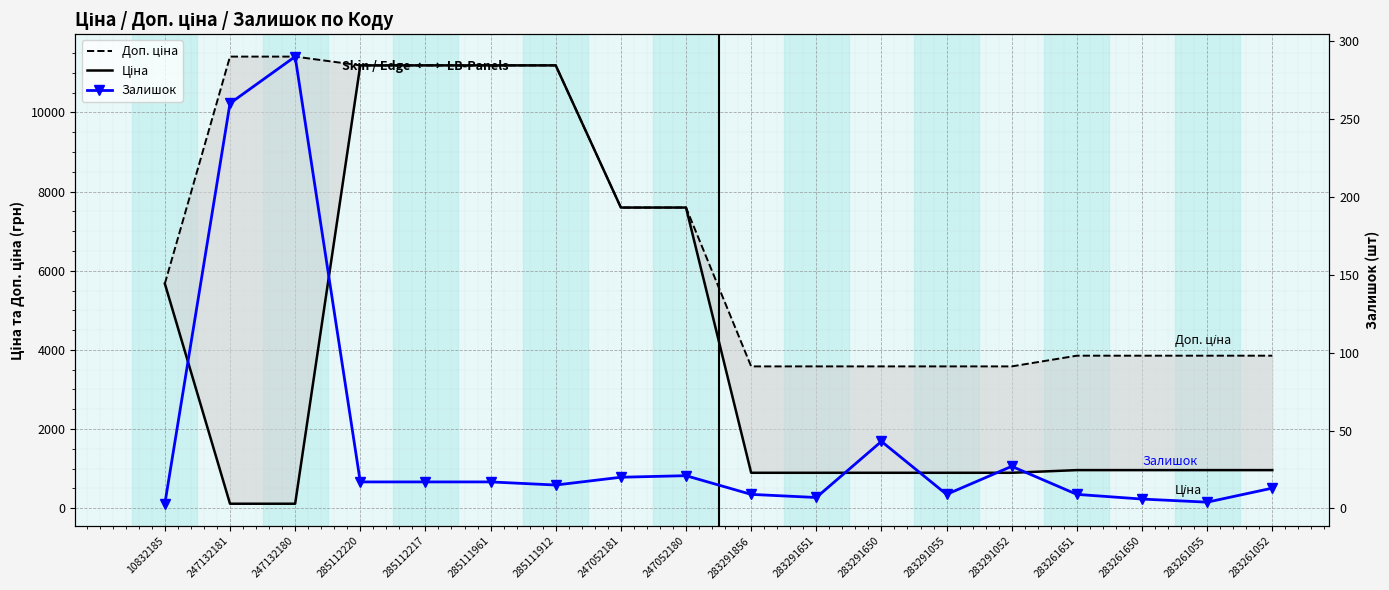

Rank the series by their average value, from highest to lowest.

Доп. ціна, Ціна, Залишок